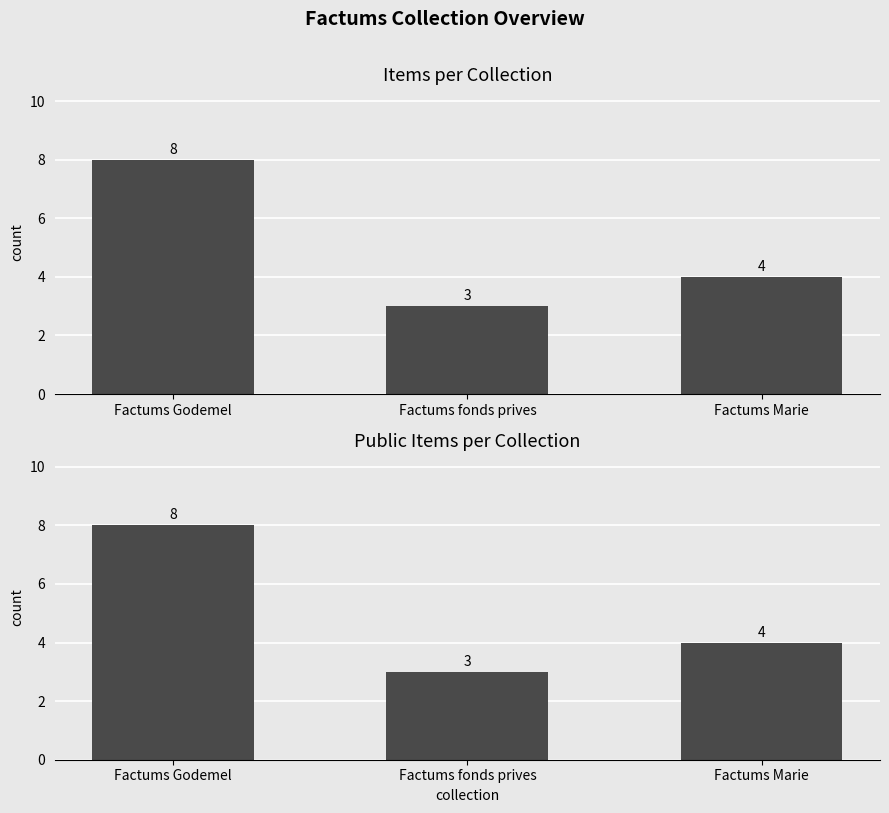

How many distinct data groups are displayed?

2